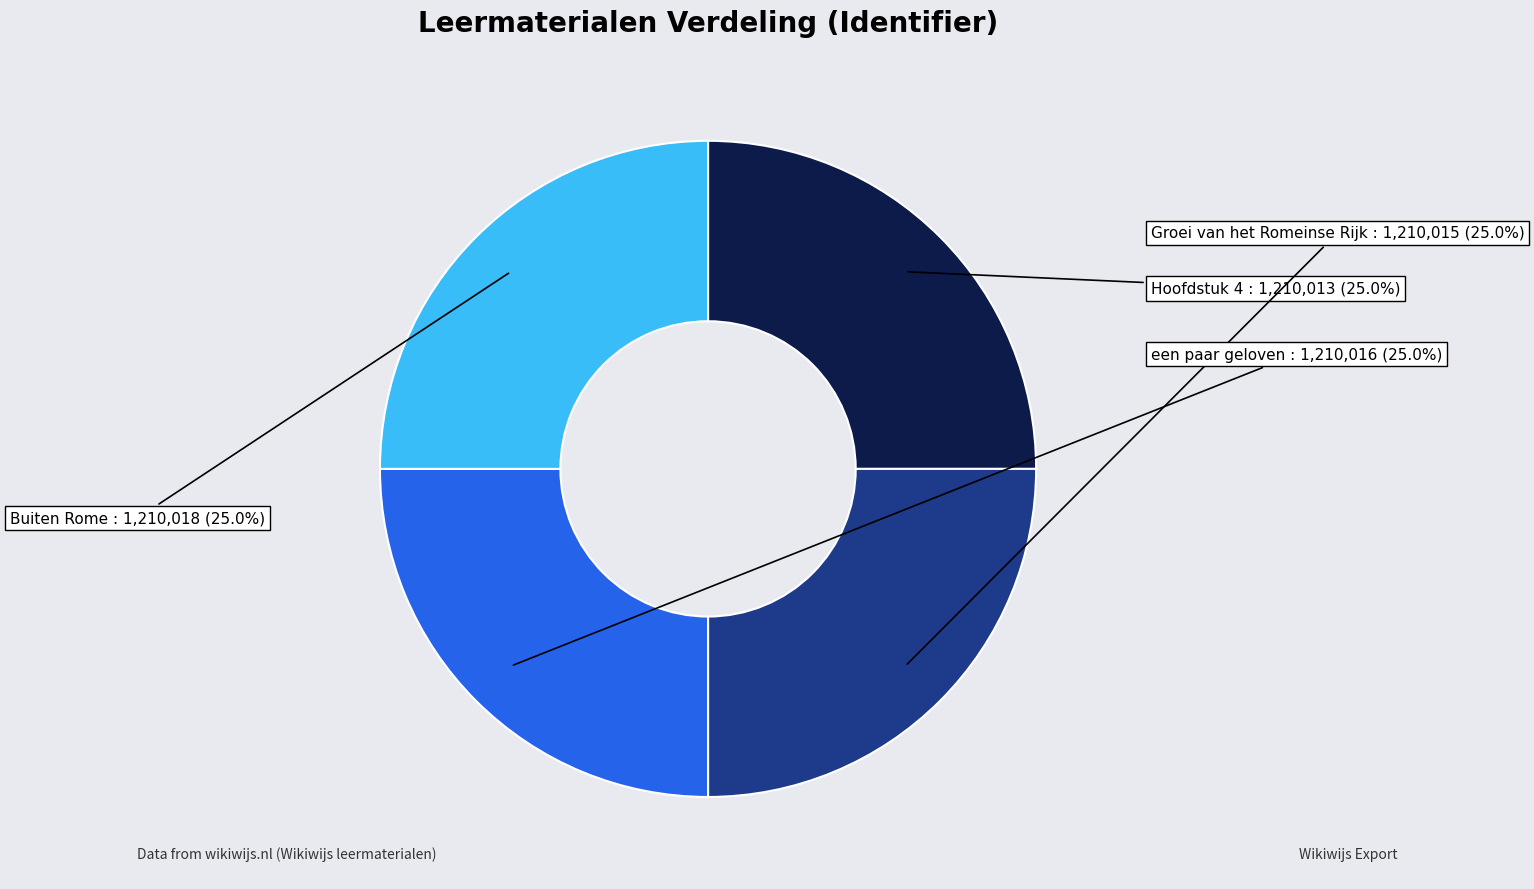

How many slices are in this pie chart?

4